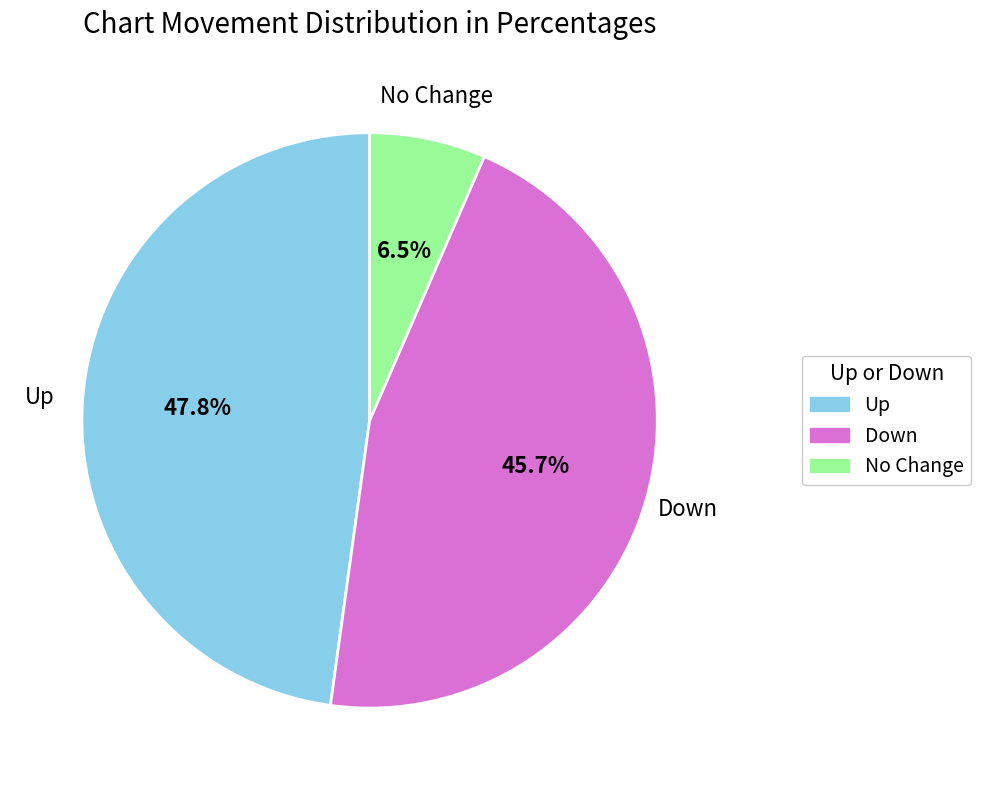

Does any single category account for the majority?

No